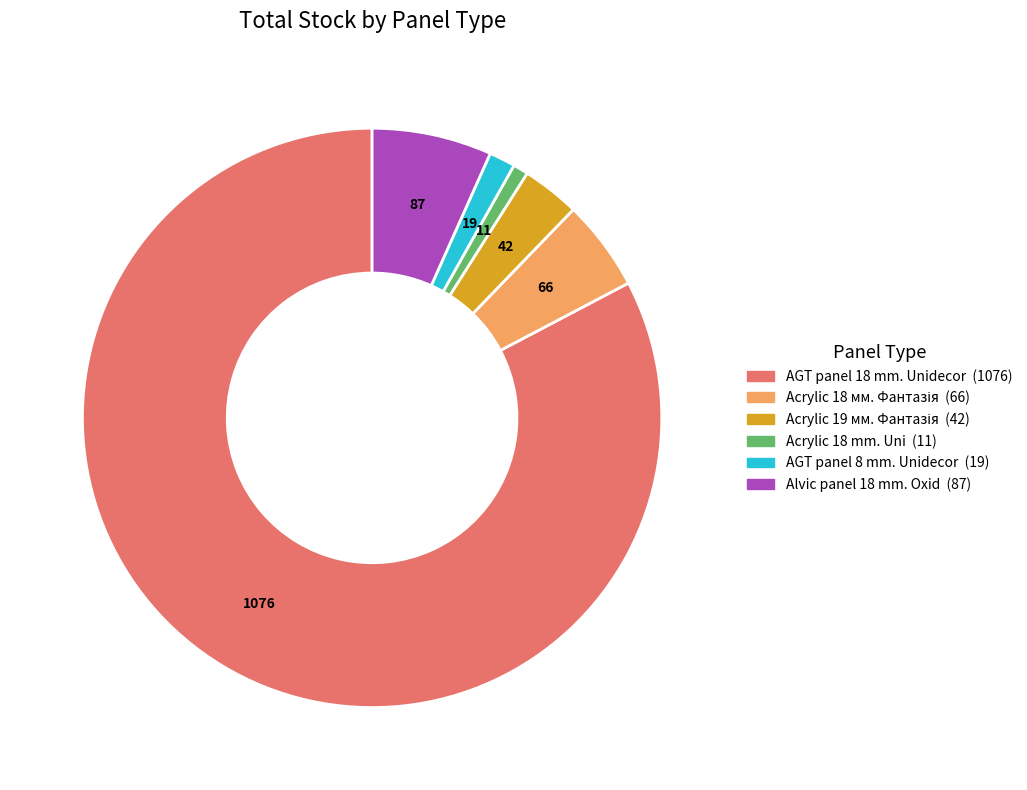

Does any single category account for the majority?

Yes